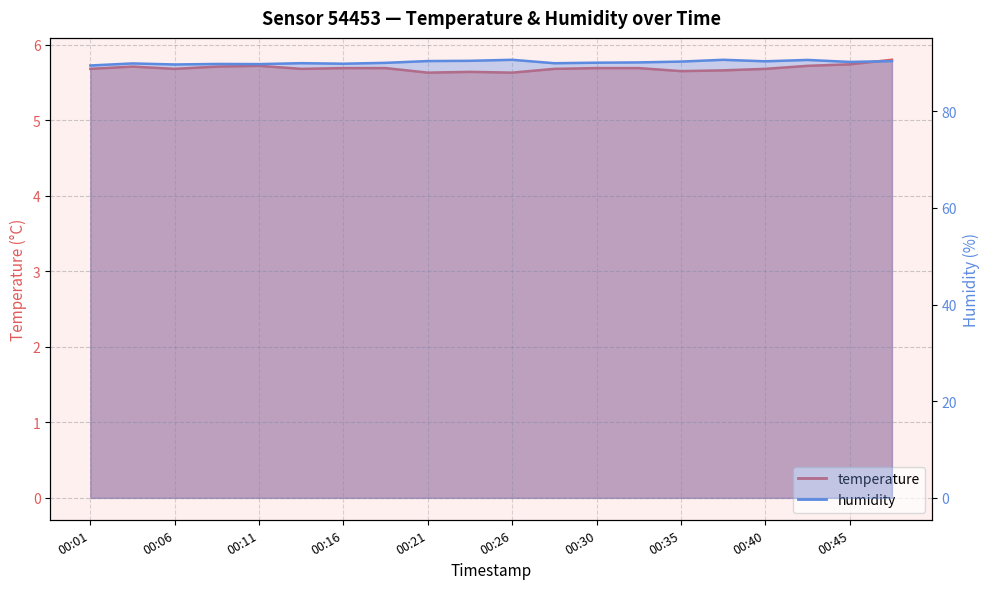

True or false: temperature has a value of 8.3 at 00:38.

False